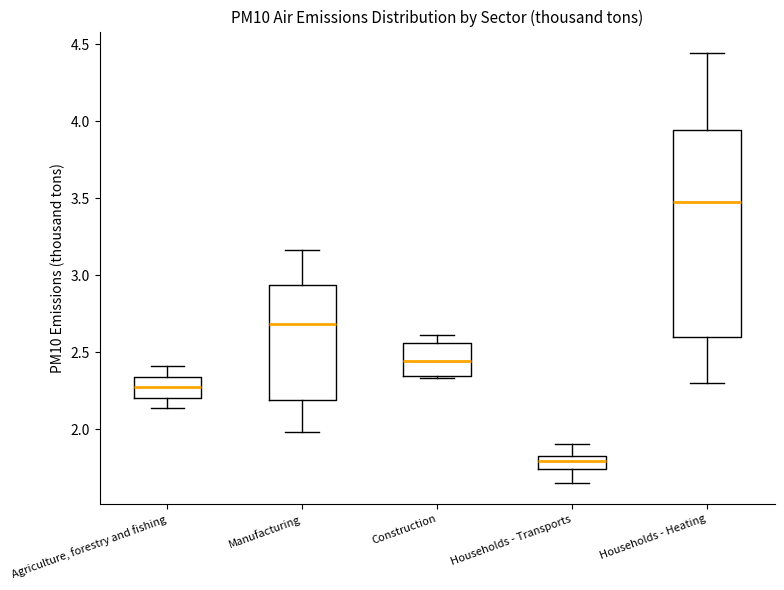

Reading left to right, transcribe this box plot: for each box, give where its median line is, the range the box spans, and where its two whiskers end, as read against the y-axis. The values are not printed on the chart, so give them approximately, as read against the axis.

Agriculture, forestry and fishing: median 2.30, box 2.20 to 2.35, whiskers 2.15 to 2.40
Manufacturing: median 2.70, box 2.20 to 2.95, whiskers 2.00 to 3.15
Construction: median 2.45, box 2.35 to 2.55, whiskers 2.35 (just below the box's lower edge) to 2.60
Households - Transports: median 1.80, box 1.75 to 1.85, whiskers 1.65 to 1.90
Households - Heating: median 3.50, box 2.60 to 3.95, whiskers 2.30 to 4.45